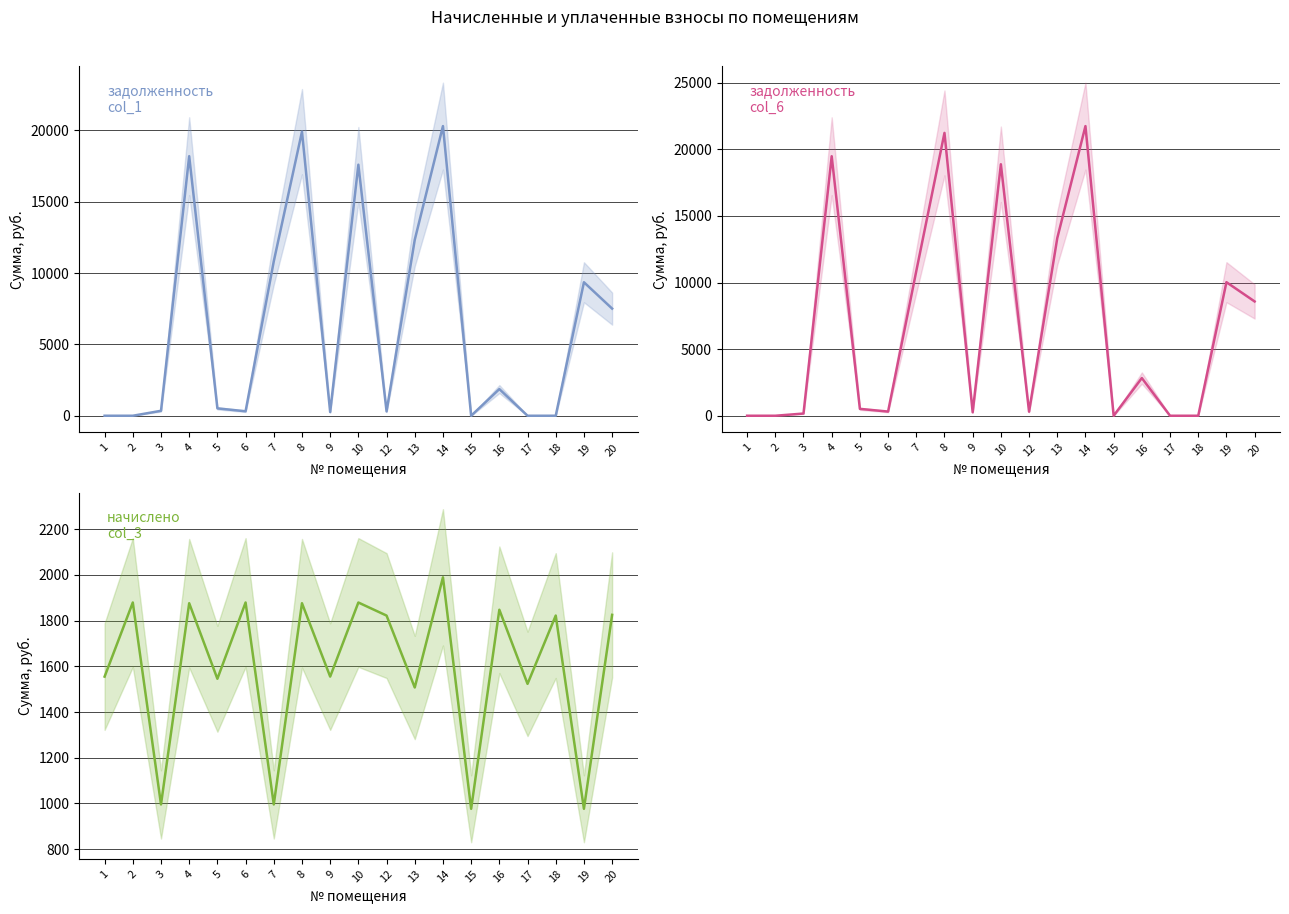

How many values in the задолженность (col_1) series are below 516?

9